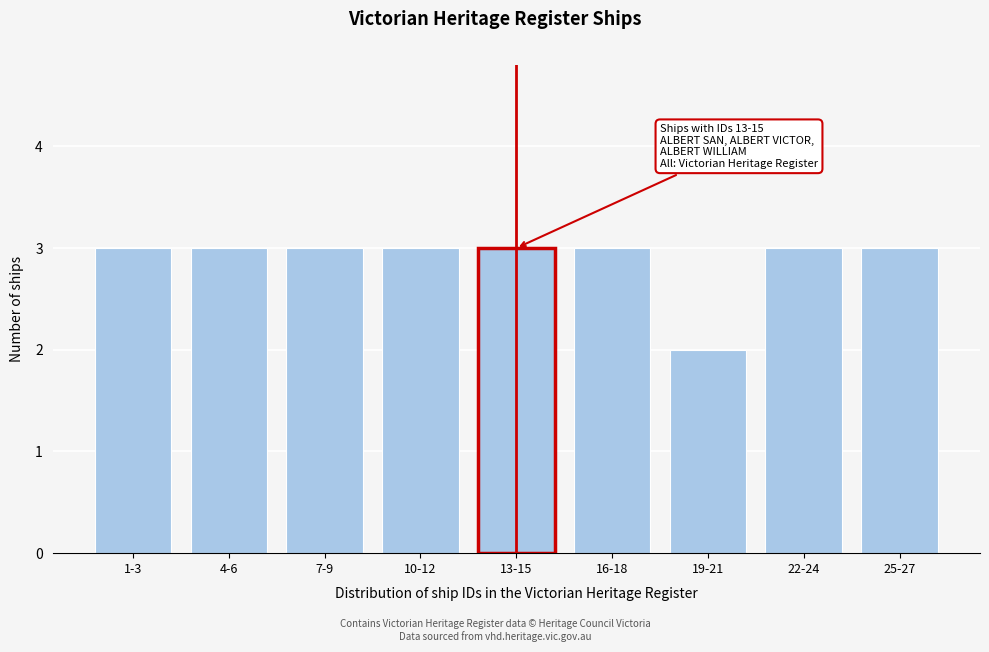

Reading left to right, what are all the values shown in this chart?

3	3	3	3	3	3	2	3	3